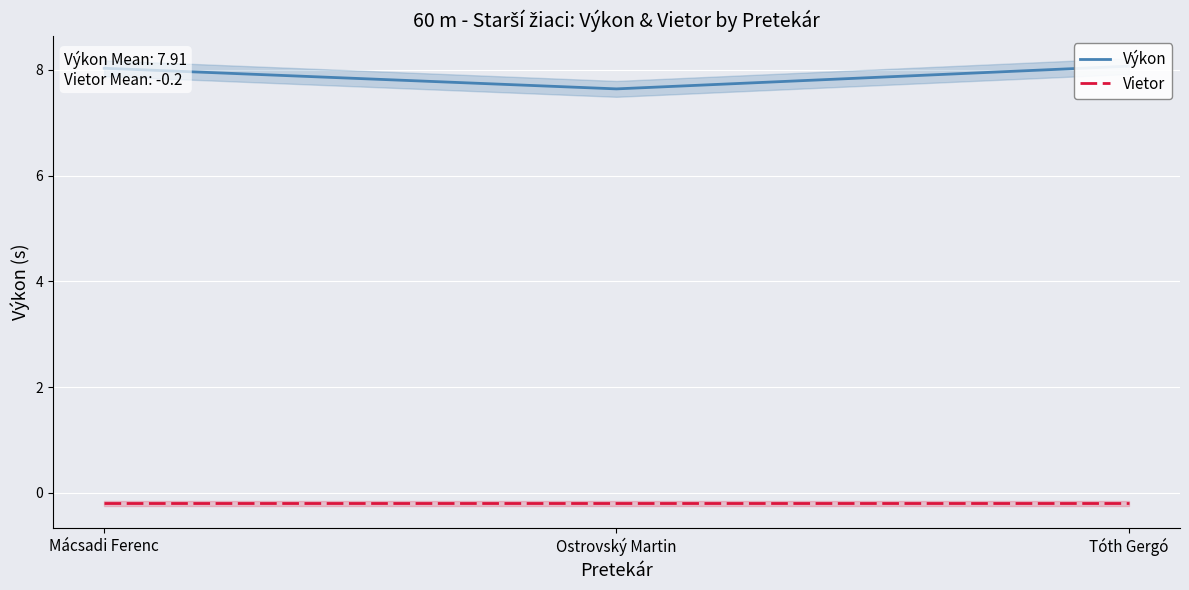

What are all the series names shown in the legend?

Výkon, Vietor